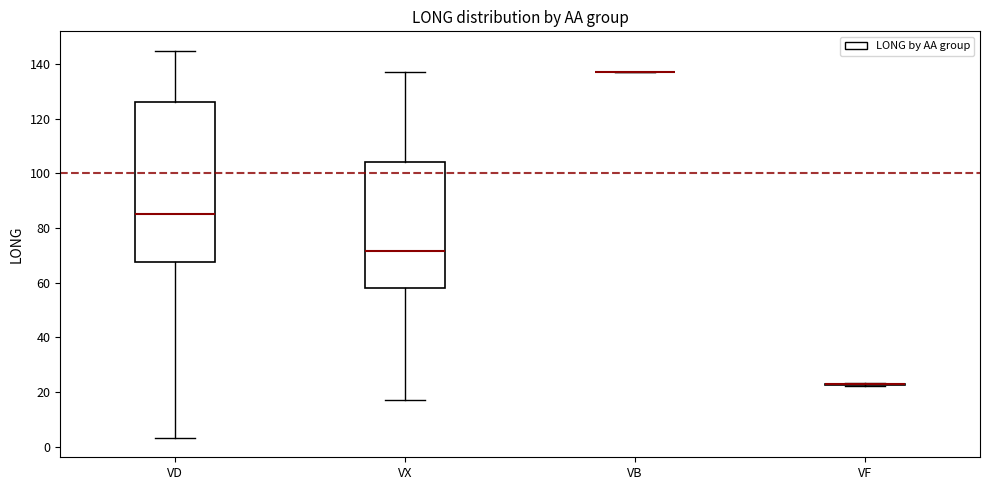

Comparing the boxes themselves (not the whiskers), which one is the tallest?

VD